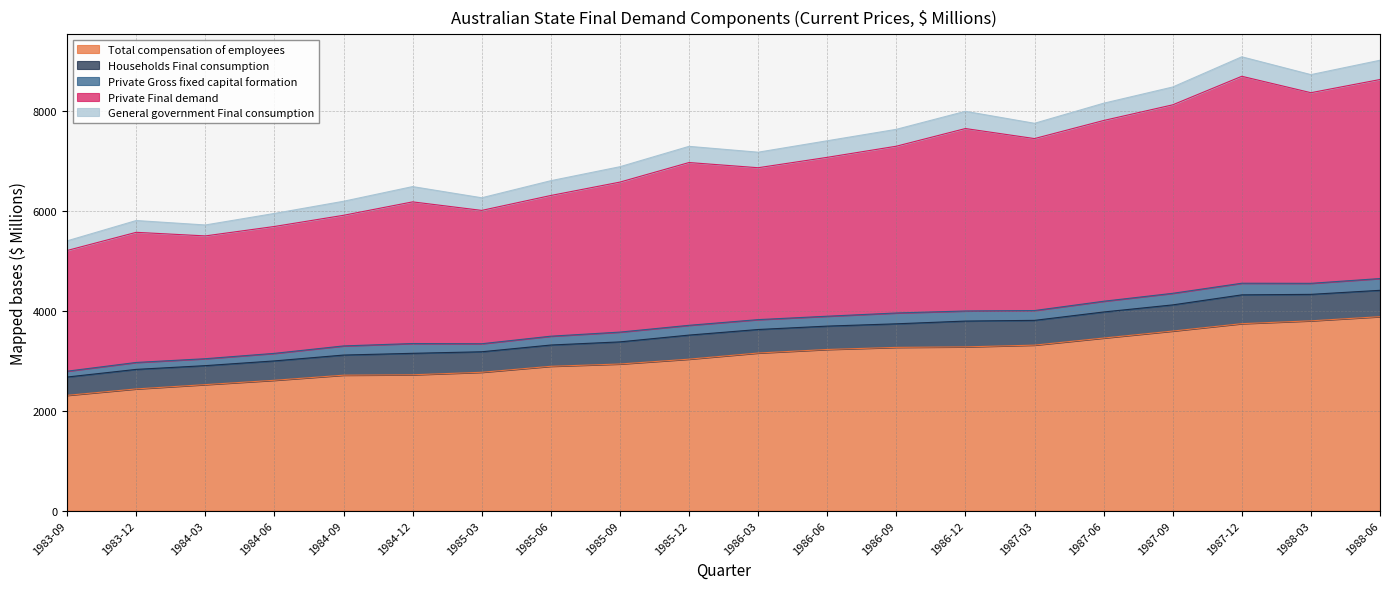

True or false: Total compensation of employees and Private Final demand intersect in this chart.

False